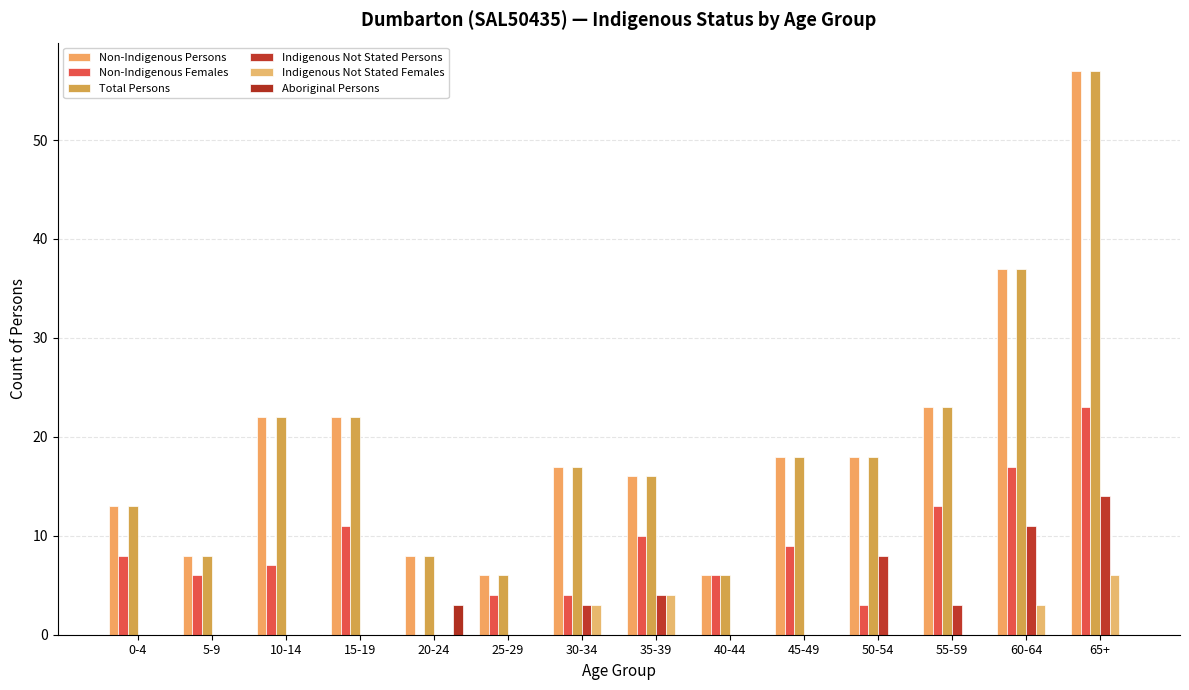

List the labels in order of Indigenous Not Stated Persons value, smallest first.

0-4, 5-9, 10-14, 15-19, 20-24, 25-29, 40-44, 45-49, 30-34, 55-59, 35-39, 50-54, 60-64, 65+